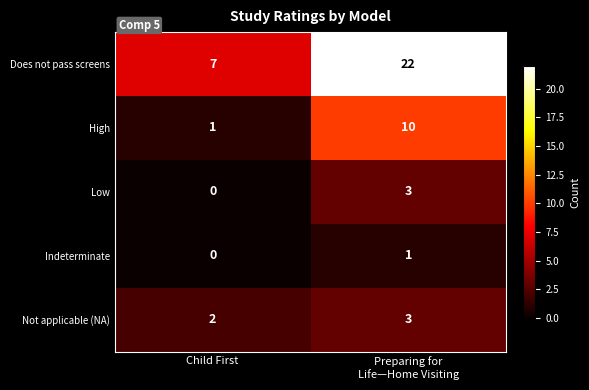

Which category has the highest value across all series?

Preparing for
Life—Home Visiting